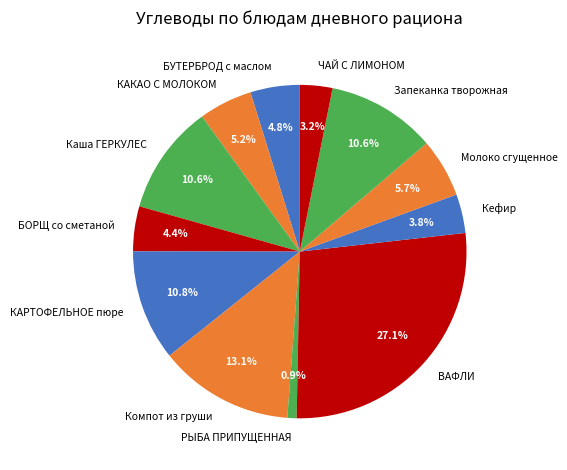

Which has a higher value, Запеканка творожная or ВАФЛИ?

ВАФЛИ